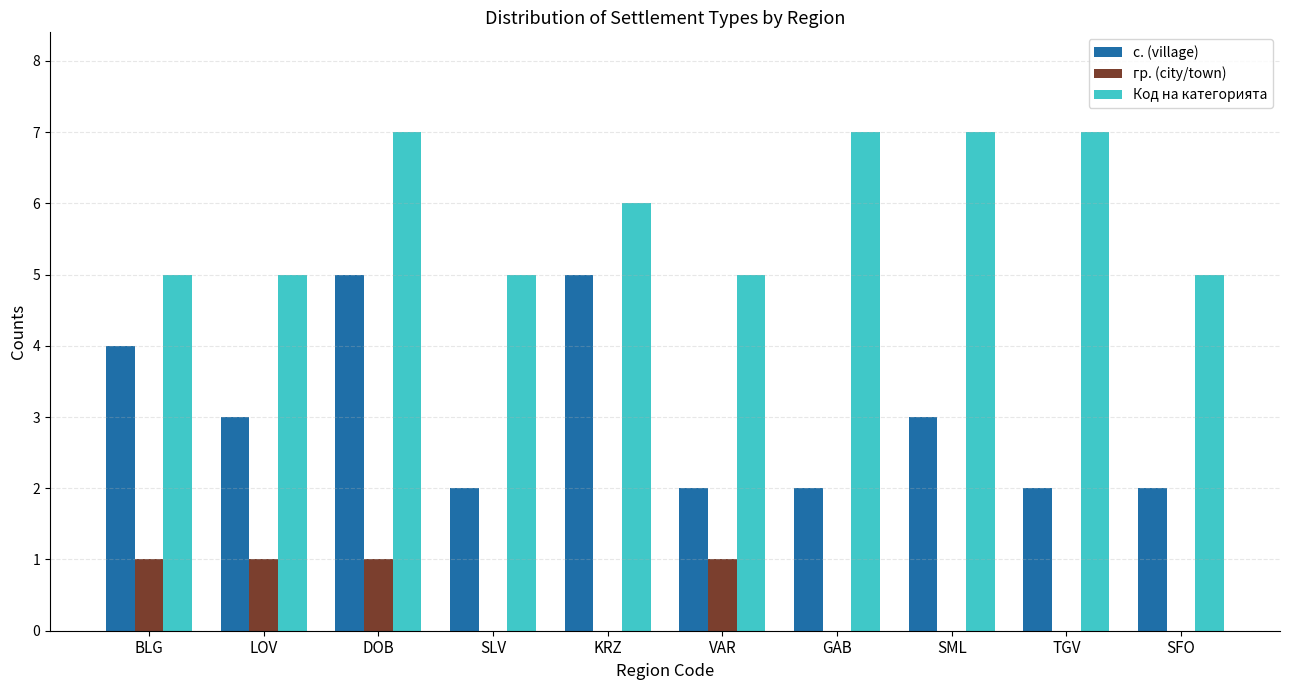

What is the total value across all series at DOB?

13